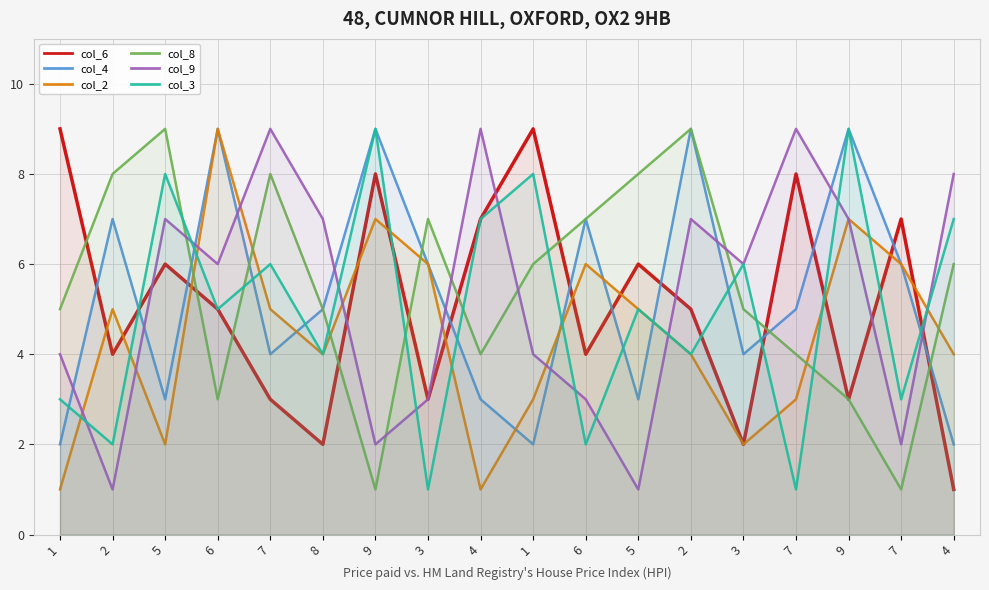

Is it true that col_3 equals 5 at 6?

True